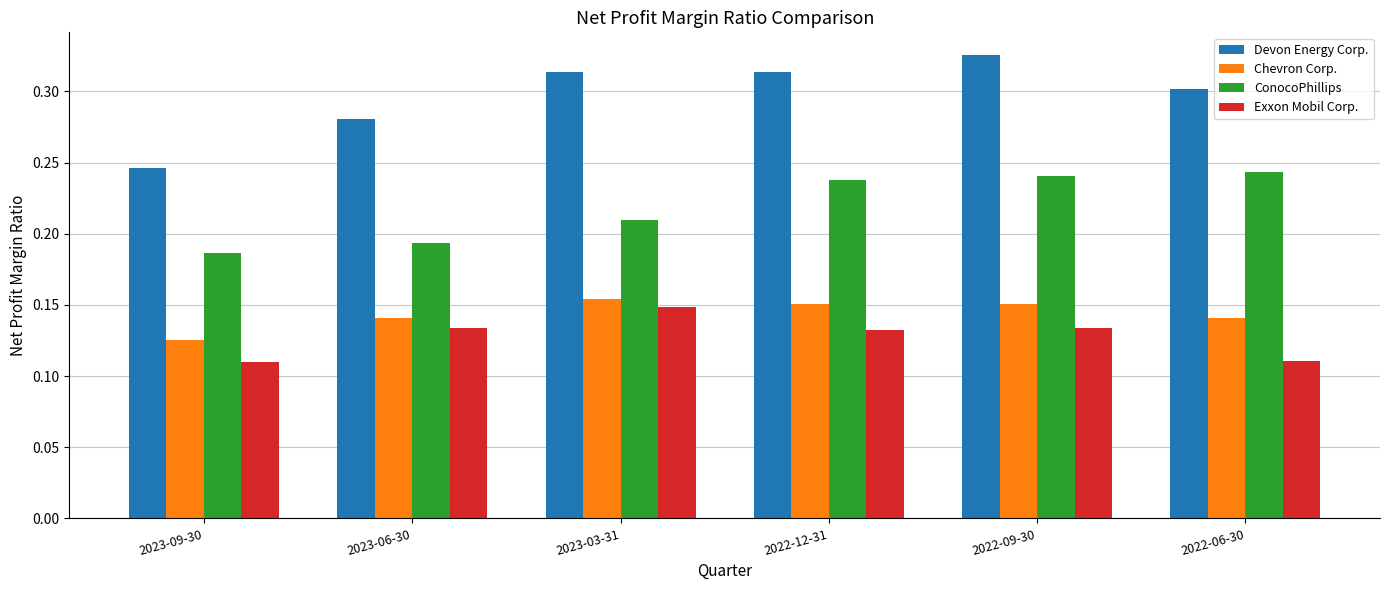

Which series has the largest total across all categories?

Devon Energy Corp.